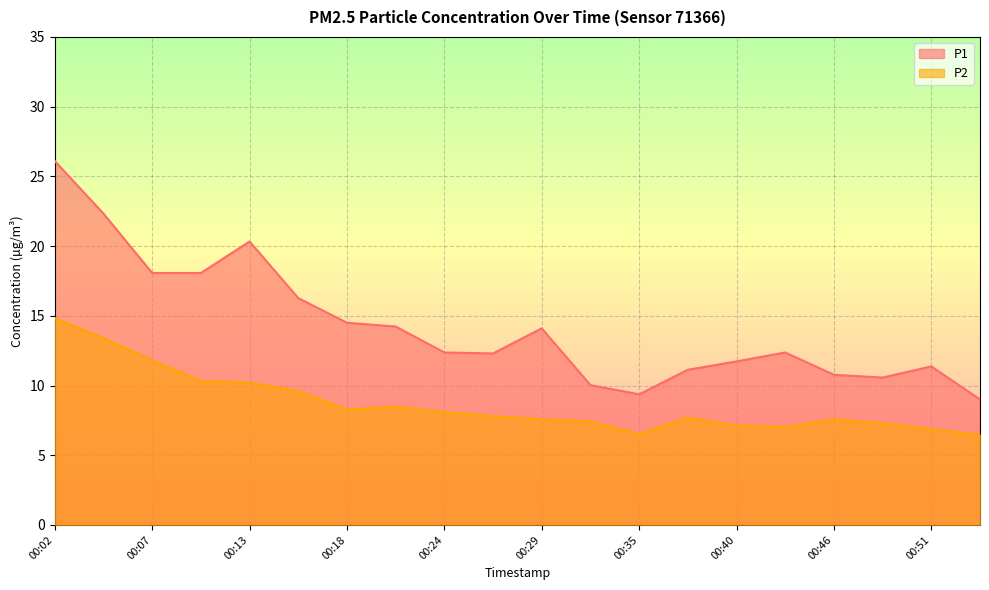

At how many categories does at least one series exceed 20?

3